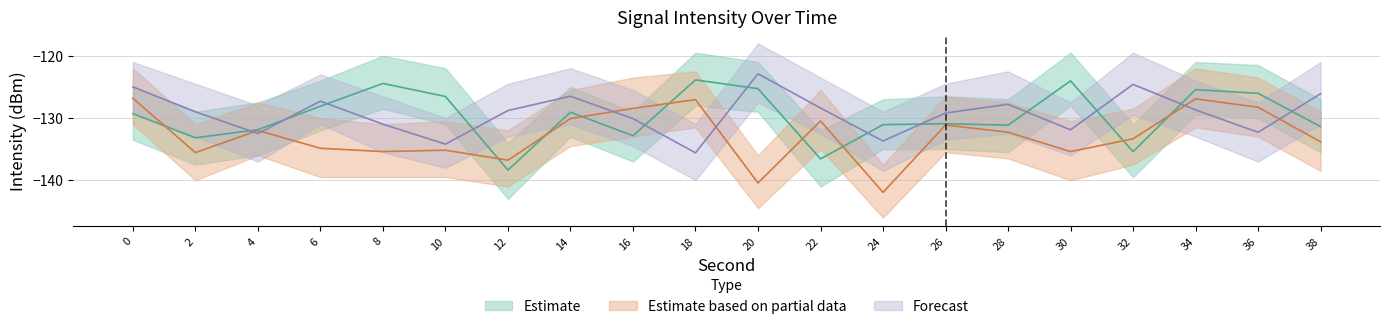

Is the value of Forecast at 6 greater than the value of Estimate at 26?

Yes